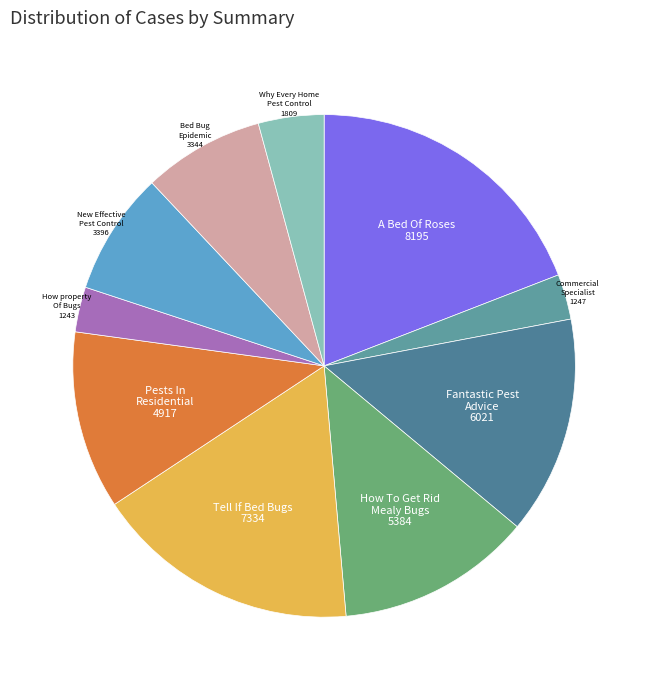

Count the number of slices in the pie.

10